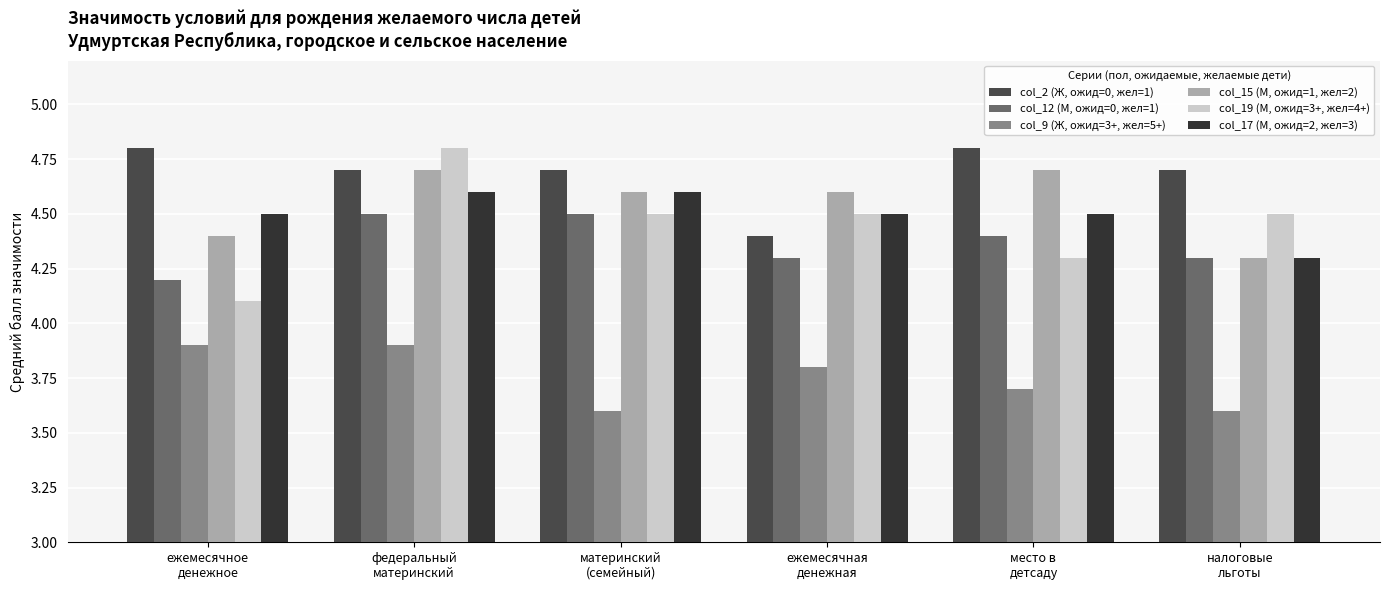

What is the label of the 3rd bar from the left?

материнский
(семейный)